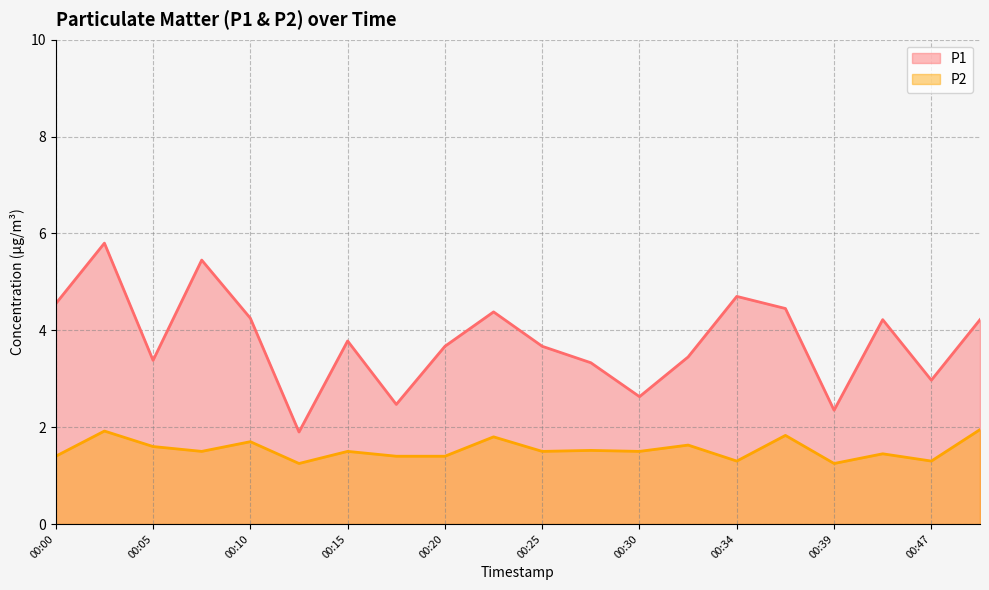

True or false: P2 and P1 cross at least once.

False